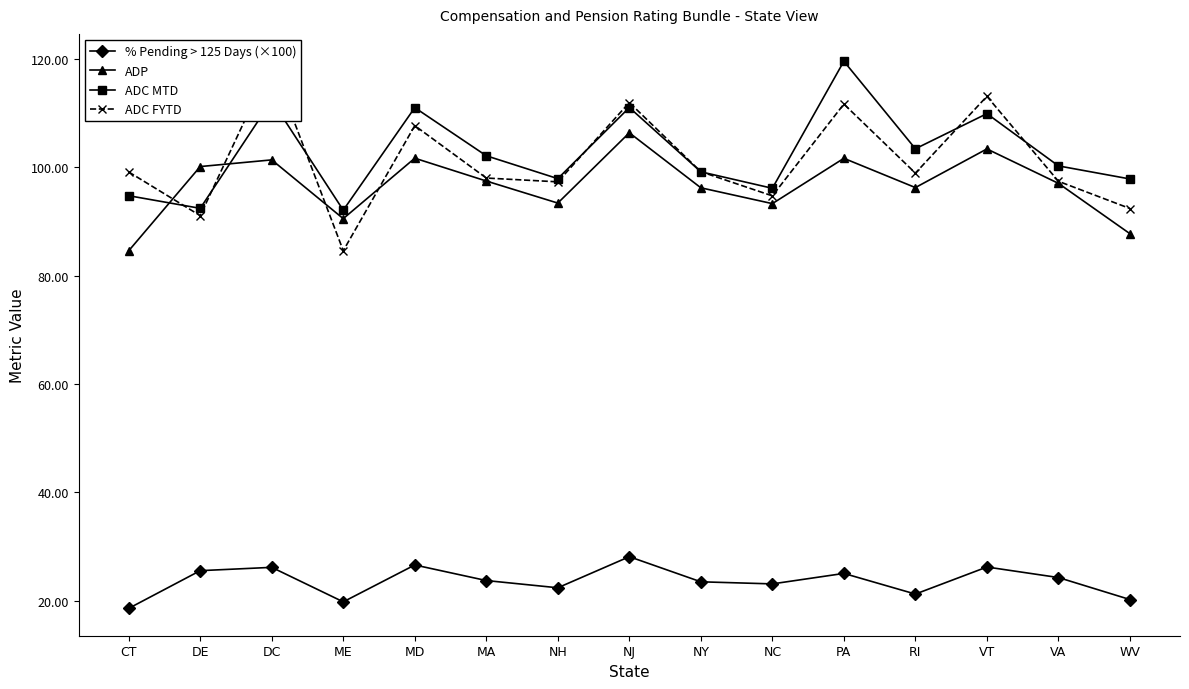

Where is the first local maximum for ADC MTD?

DC